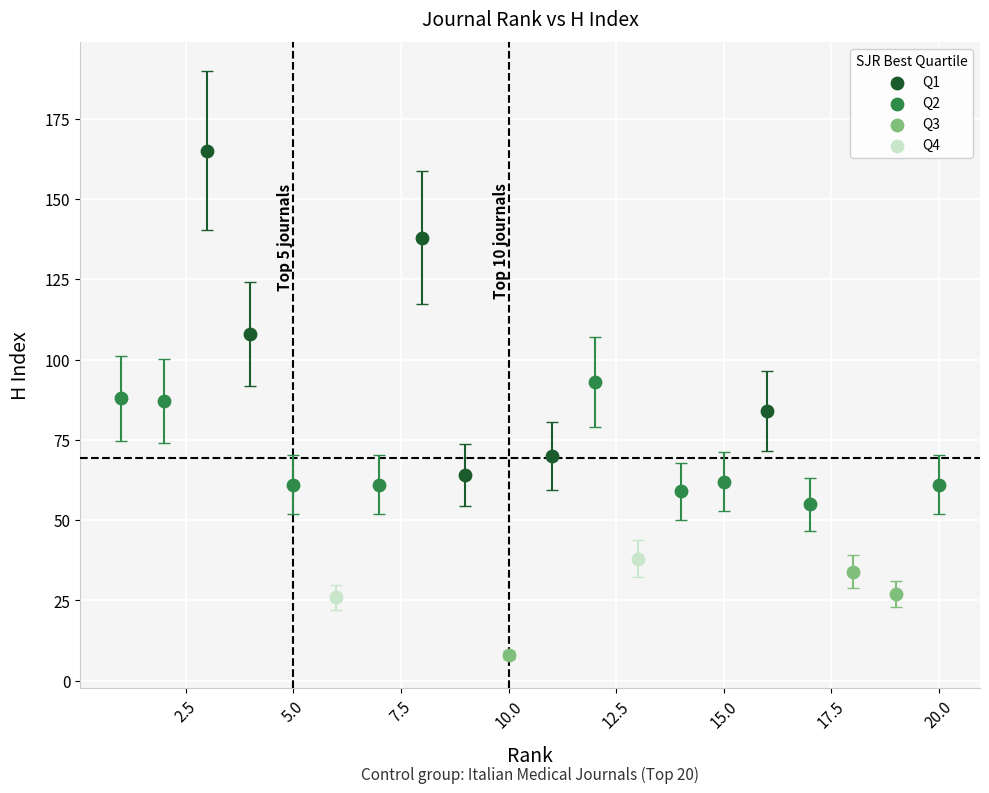

What are all the series names shown in the legend?

Q1, Q2, Q3, Q4